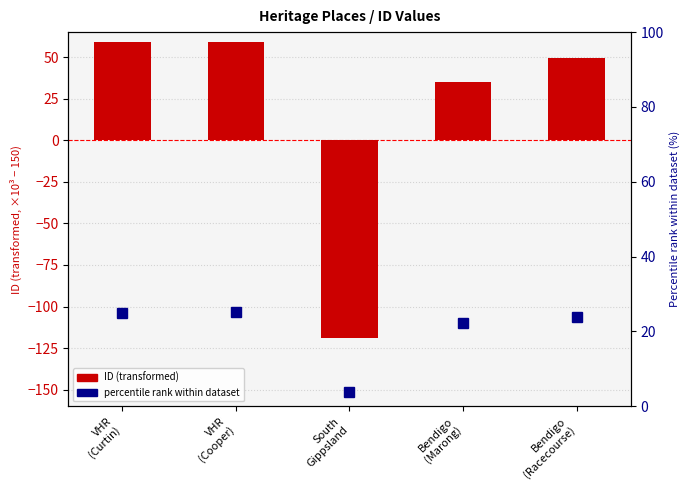

Reading left to right, list all the values displayed in this chart.

ID (transformed): VHR
(Curtin)=58.8	VHR
(Cooper)=58.9	South
Gippsland=-119.1	Bendigo
(Marong)=34.9	Bendigo
(Racecourse)=49.3
Percentile rank: VHR
(Curtin)=25.1	VHR
(Cooper)=25.1	South
Gippsland=3.7	Bendigo
(Marong)=22.2	Bendigo
(Racecourse)=23.9